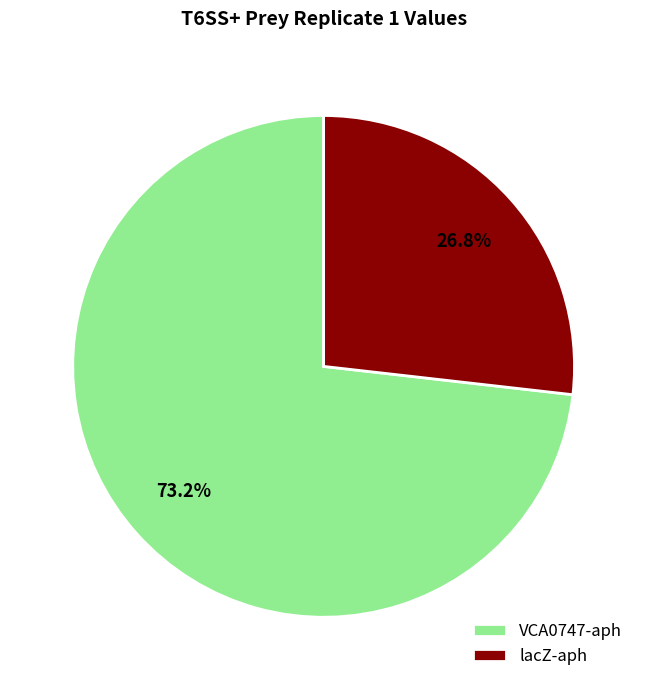

Is it true that lacZ-aph is 27% of the pie?

True